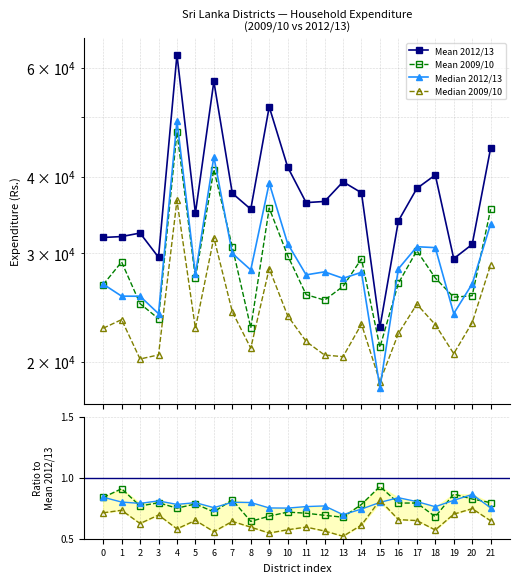

Where is the first local minimum for Mean 2012/13?

3